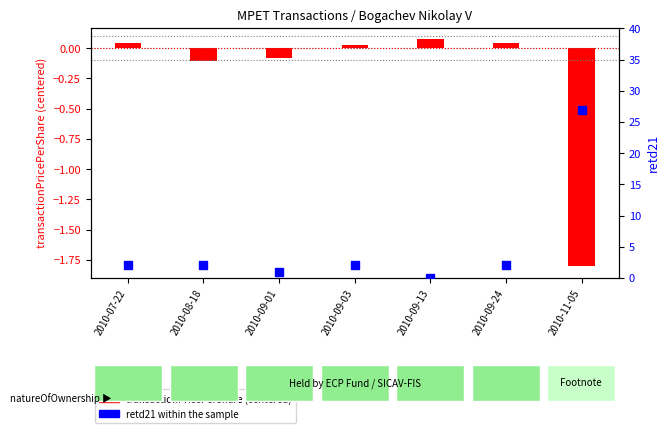

Which series has the widest spread of Y values?

retd21